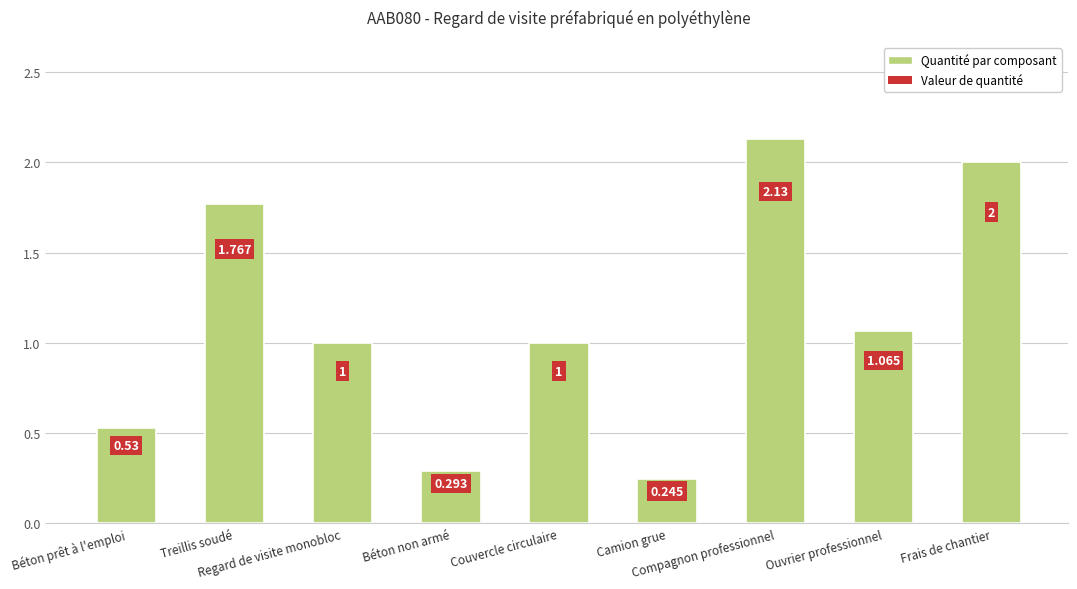

What is the change in value from Couvercle circulaire to Camion grue?

-0.8